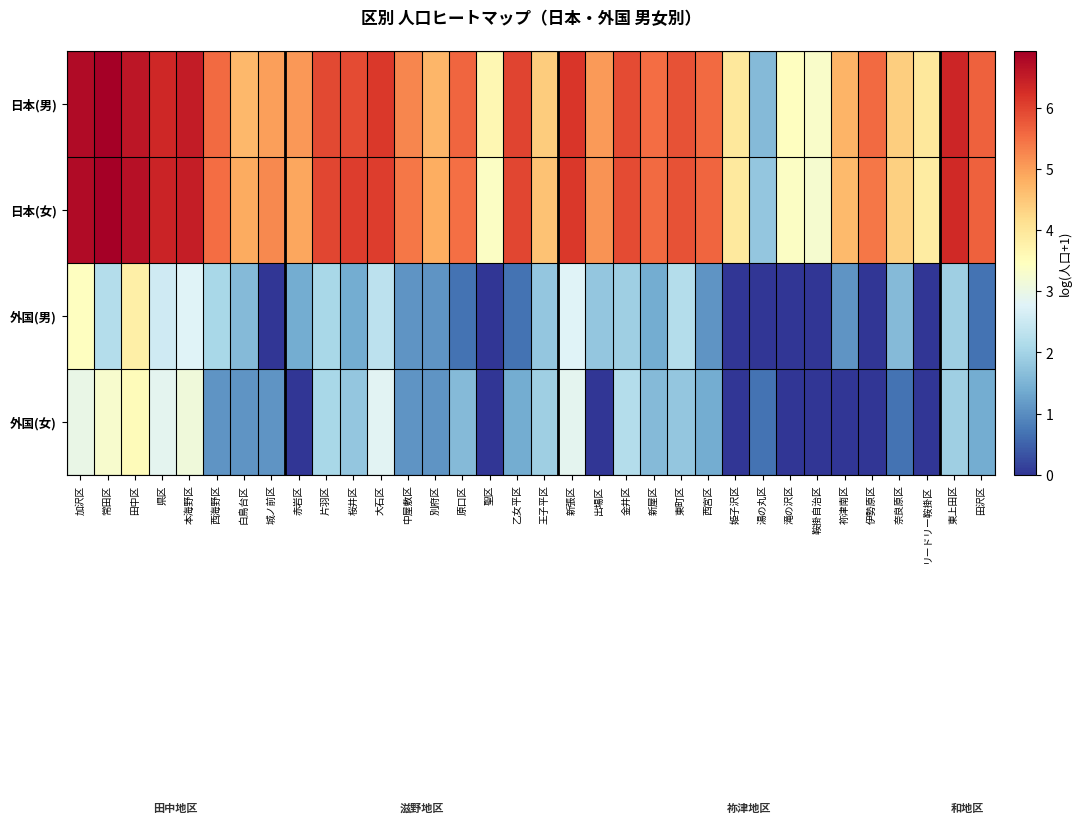

Reading left to right, list all the values displayed in this chart.

日本(男): 加沢区=6.8	常田区=6.9	田中区=6.6	県区=6.3	本海野区=6.5	西海野区=5.6	白鳥台区=4.7	城ノ前区=5.0	赤岩区=5.1	片羽区=5.9	桜井区=5.9	大石区=6.1	中屋敷区=5.3	別府区=4.7	原口区=5.6	聖区=3.6	乙女平区=6.0	王子平区=4.4	新張区=6.1	出場区=5.0	金井区=5.9	新屋区=5.5	東町区=5.8	西宮区=5.5	姫子沢区=4.0	湯の丸区=1.6	滝の沢区=3.4	鞍掛自治区=3.3	祢津南区=4.8	伊勢原区=5.5	奈良原区=4.4	リードリー鞍掛区=4.0	東上田区=6.4	田沢区=5.7
日本(女): 加沢区=6.7	常田区=6.9	田中区=6.7	県区=6.4	本海野区=6.5	西海野区=5.5	白鳥台区=4.9	城ノ前区=5.2	赤岩区=4.9	片羽区=6.0	桜井区=6.1	大石区=6.1	中屋敷区=5.4	別府区=4.8	原口区=5.5	聖区=3.4	乙女平区=5.9	王子平区=4.5	新張区=6.1	出場区=5.1	金井区=5.9	新屋区=5.6	東町区=5.8	西宮区=5.6	姫子沢区=3.9	湯の丸区=1.8	滝の沢区=3.4	鞍掛自治区=3.3	祢津南区=4.7	伊勢原区=5.4	奈良原区=4.4	リードリー鞍掛区=3.9	東上田区=6.3	田沢区=5.7
外国(男): 加沢区=3.4	常田区=2.2	田中区=3.8	県区=2.6	本海野区=2.8	西海野区=2.1	白鳥台区=1.6	城ノ前区=0.0	赤岩区=1.4	片羽区=2.1	桜井区=1.4	大石区=2.3	中屋敷区=1.1	別府区=1.1	原口区=0.7	聖区=0.0	乙女平区=0.7	王子平区=1.8	新張区=2.8	出場区=1.8	金井区=1.9	新屋区=1.4	東町区=2.2	西宮区=1.1	姫子沢区=0.0	湯の丸区=0.0	滝の沢区=0.0	鞍掛自治区=0.0	祢津南区=1.1	伊勢原区=0.0	奈良原区=1.6	リードリー鞍掛区=0.0	東上田区=1.9	田沢区=0.7
外国(女): 加沢区=3.0	常田区=3.3	田中区=3.5	県区=2.9	本海野区=3.1	西海野区=1.1	白鳥台区=1.1	城ノ前区=1.1	赤岩区=0.0	片羽区=2.1	桜井区=1.8	大石区=2.8	中屋敷区=1.1	別府区=1.1	原口区=1.6	聖区=0.0	乙女平区=1.4	王子平区=1.9	新張区=2.9	出場区=0.0	金井区=2.2	新屋区=1.6	東町区=1.8	西宮区=1.4	姫子沢区=0.0	湯の丸区=0.7	滝の沢区=0.0	鞍掛自治区=0.0	祢津南区=0.0	伊勢原区=0.0	奈良原区=0.7	リードリー鞍掛区=0.0	東上田区=1.9	田沢区=1.4